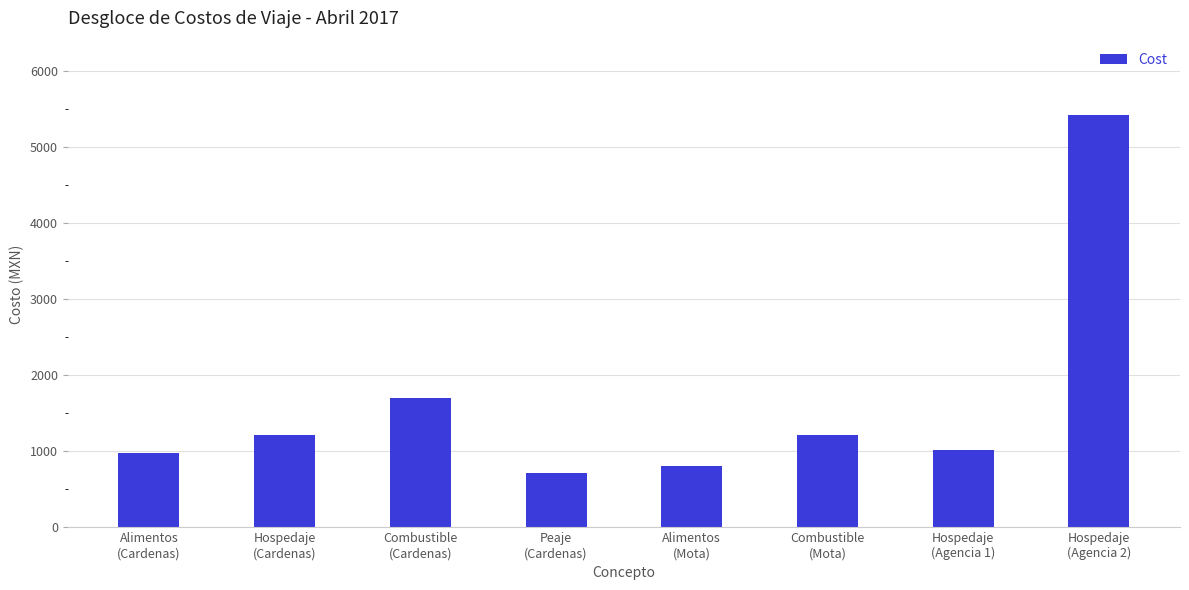

How many bars are there in total?

8